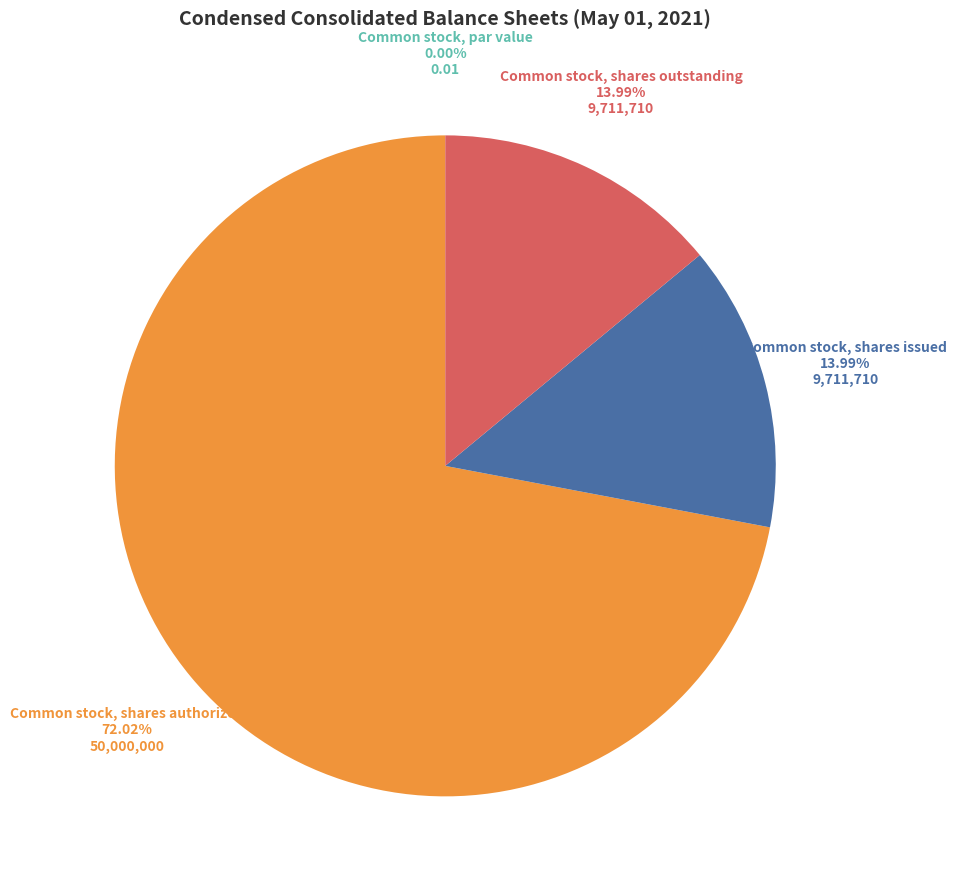

Is there a majority slice in this chart?

Yes